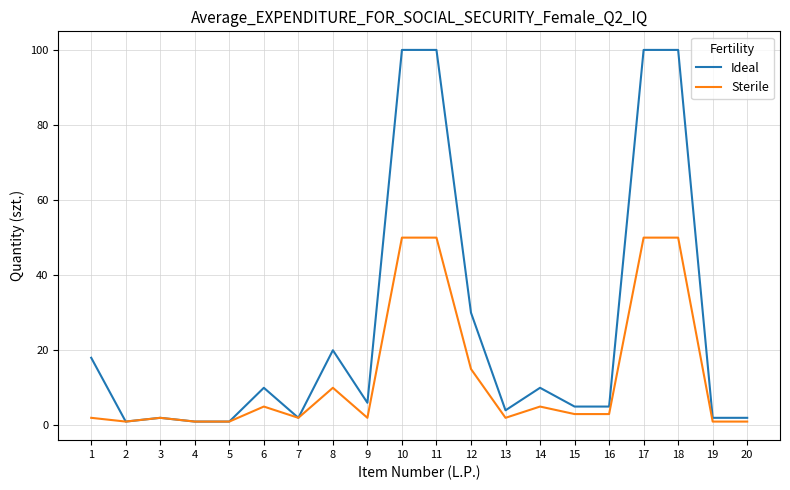

The value of Sterile at 14 is 5. True or false?

True